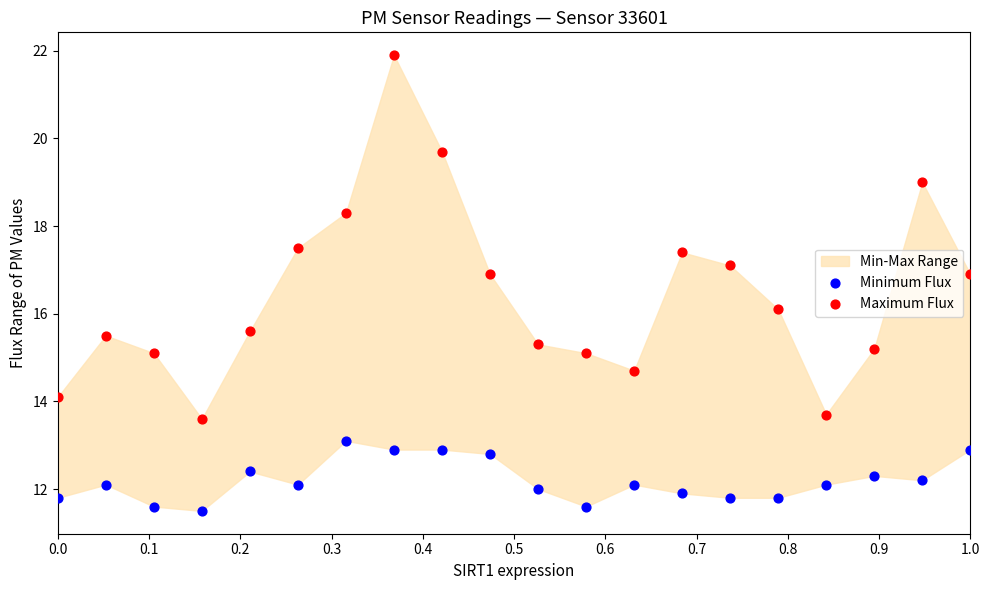

What is the X range (max minus min) for the scatter plot?

1.0